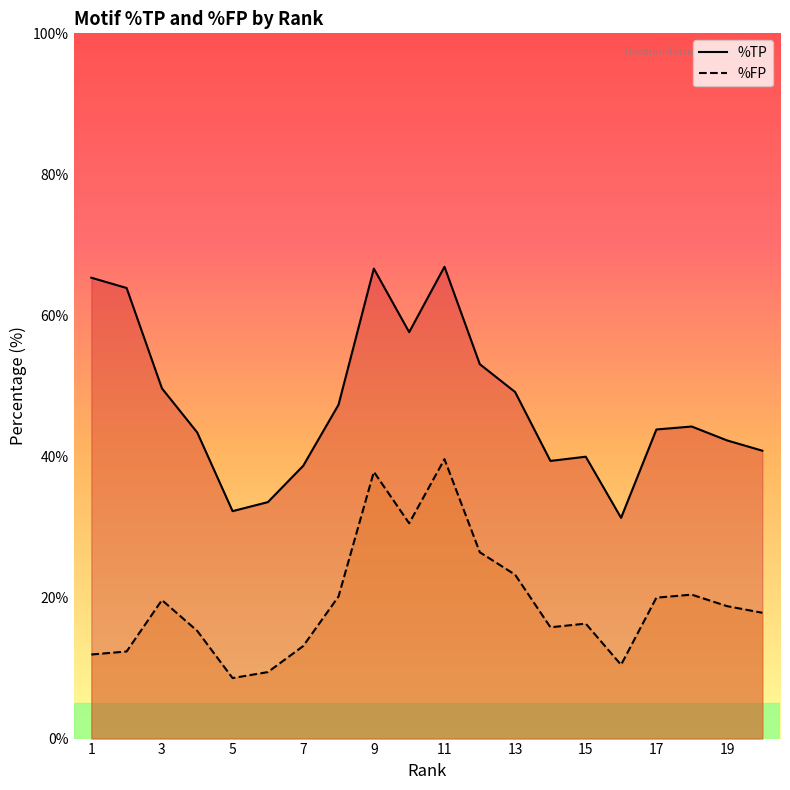

Does the chart have visible grid lines?

No